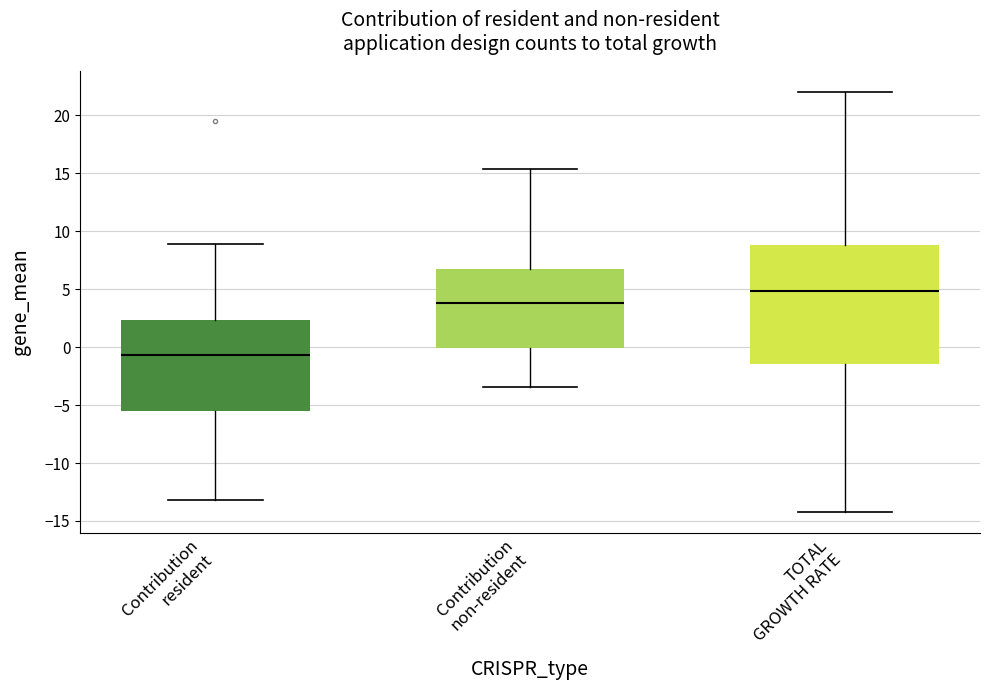

Which box's median line is the highest?

TOTAL GROWTH RATE